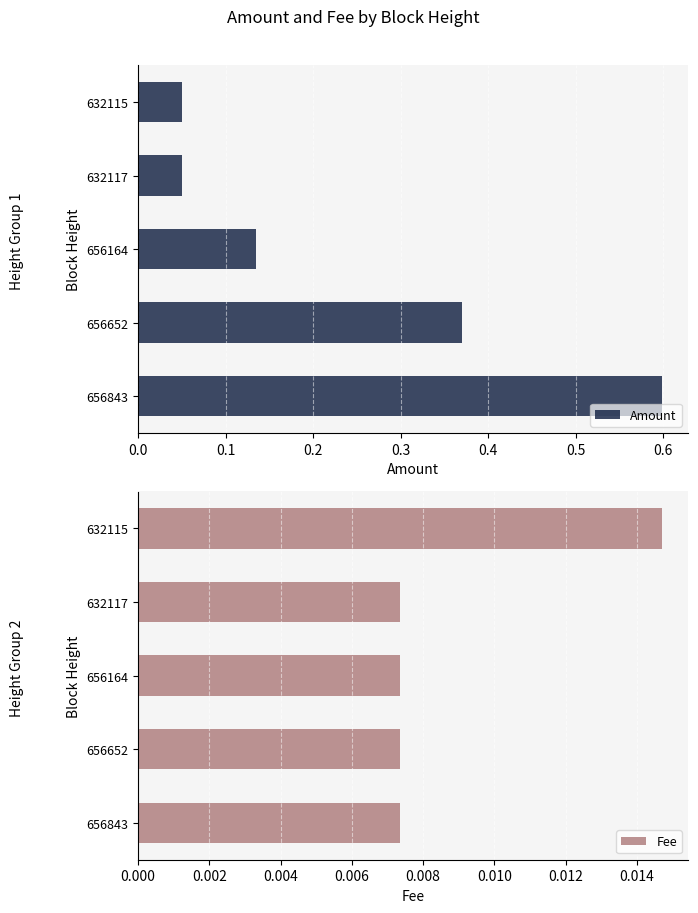

Are the bars horizontal?

Yes